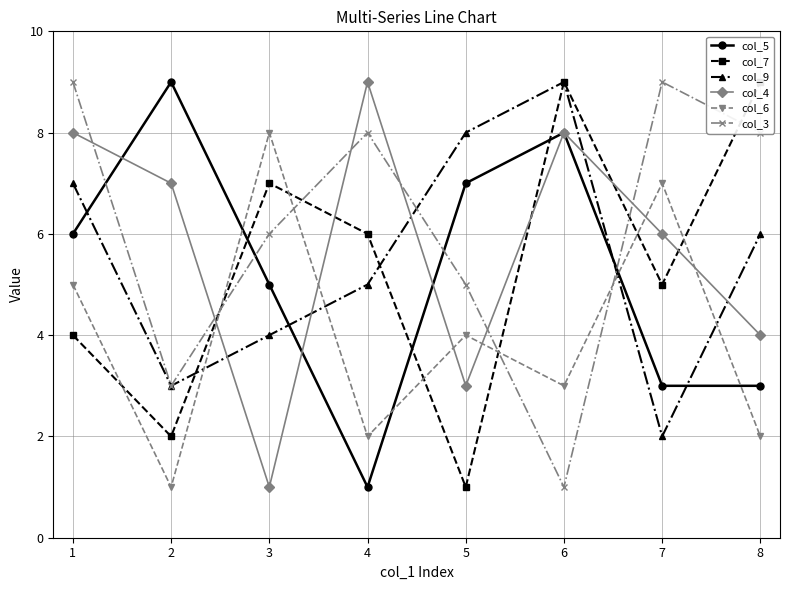

Where do col_6 and col_5 first cross each other?

2 and 3